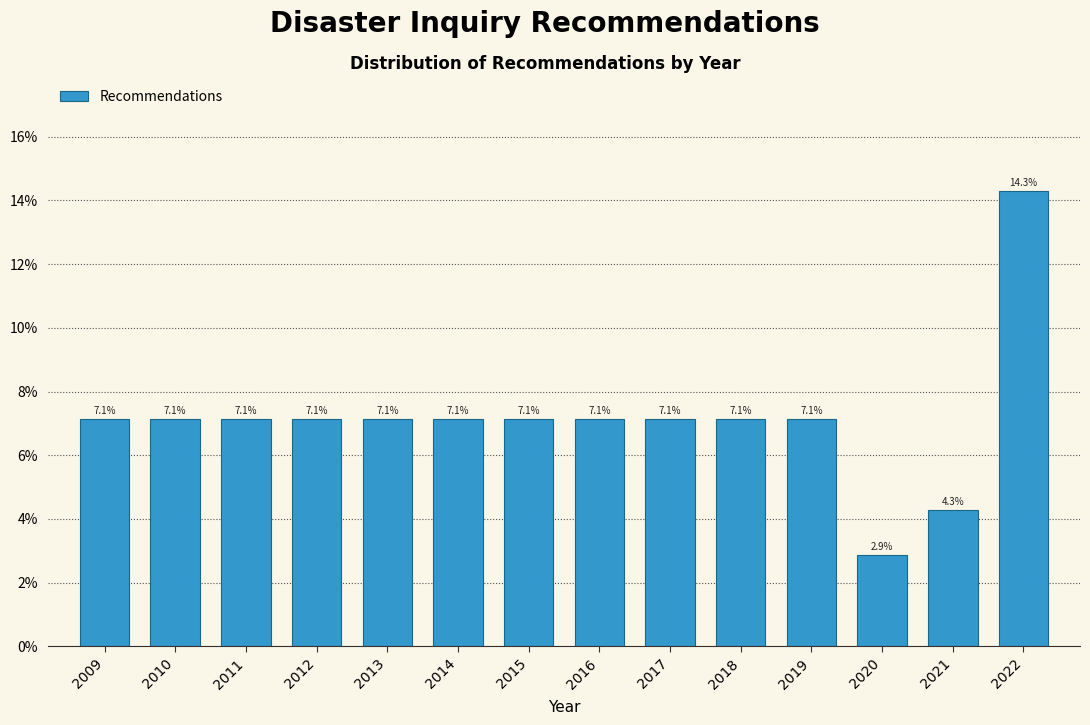

Are the bars horizontal?

No